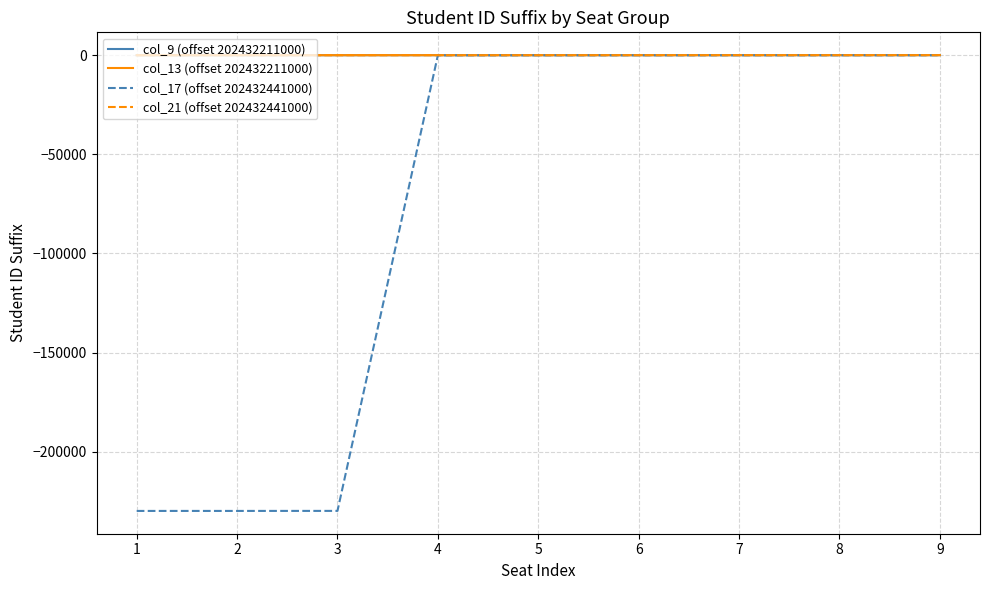

What are all the series names shown in the legend?

col_9 (offset 202432211000), col_13 (offset 202432211000), col_17 (offset 202432441000), col_21 (offset 202432441000)